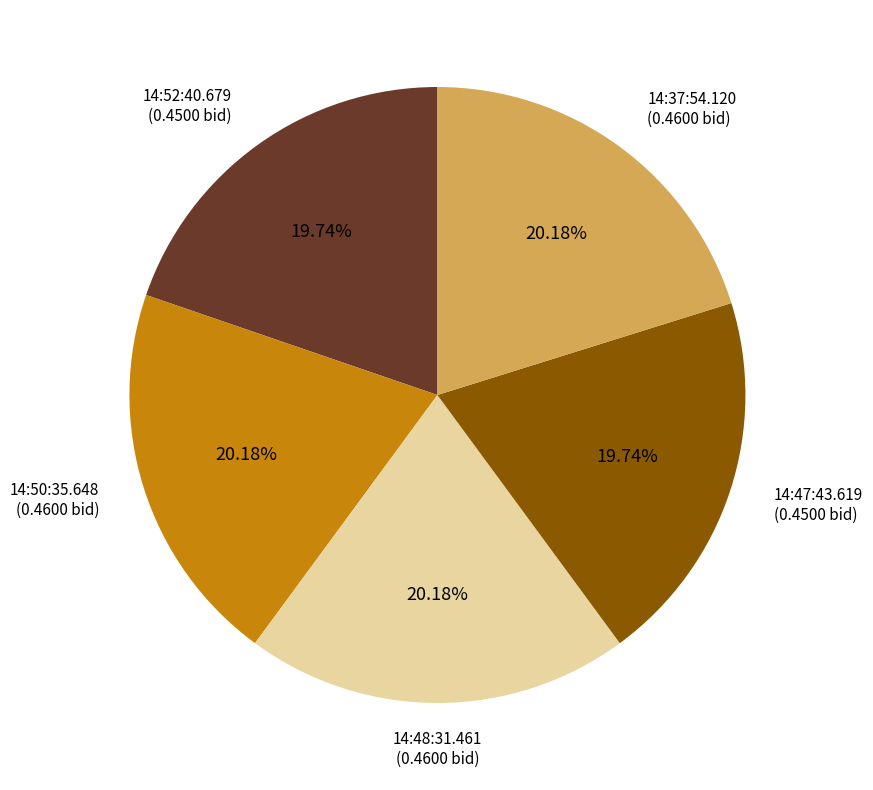

Is there any slice that represents more than half of the pie?

No